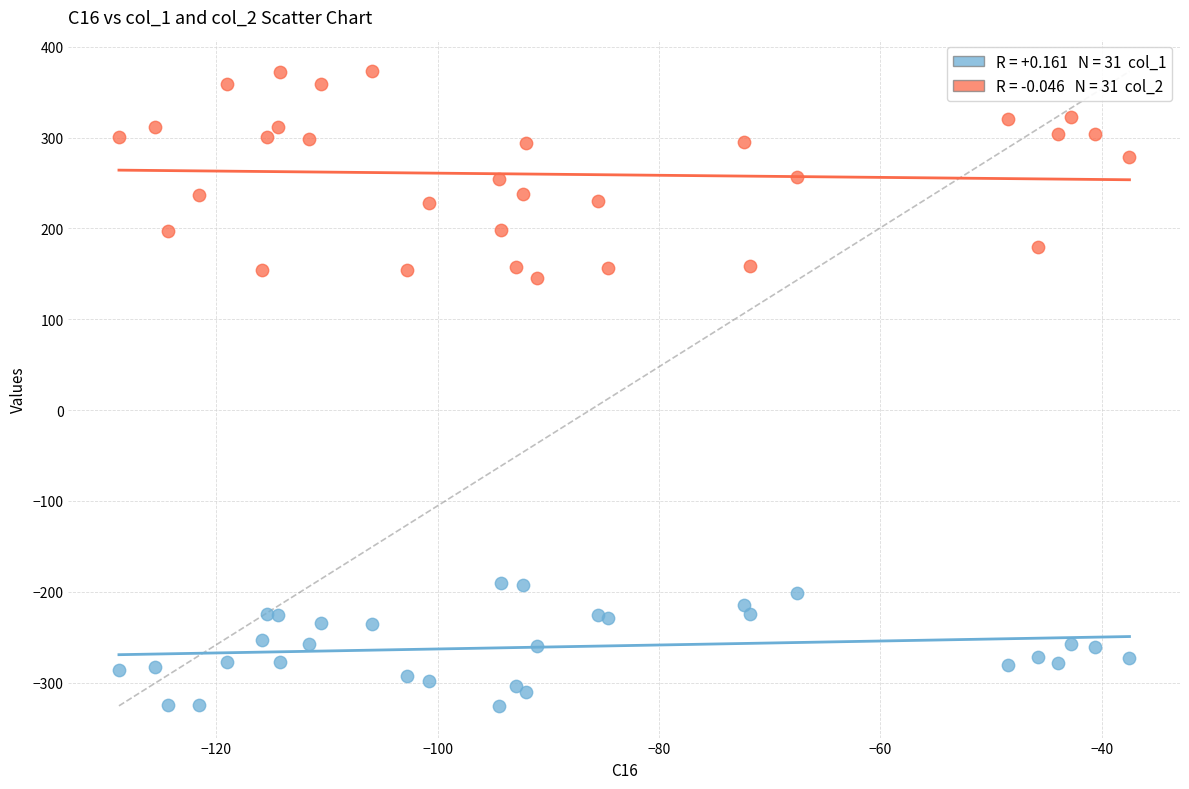

Across all series, what Y value is closest to 23?

145.3